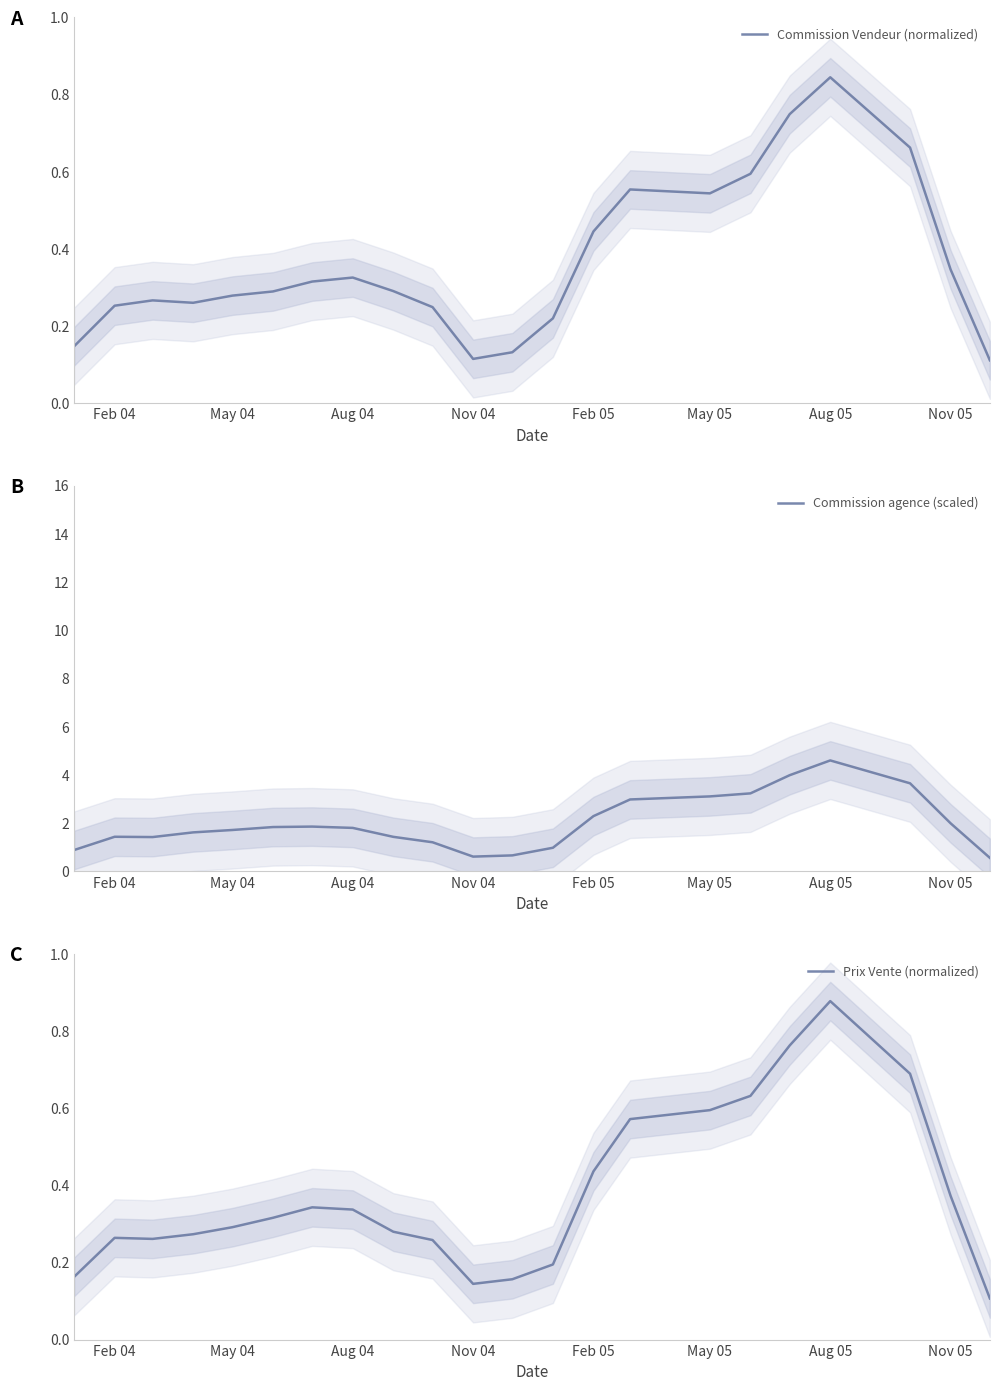

Is it true that Commission agence (scaled) equals 1.0 at Nov 05?

False